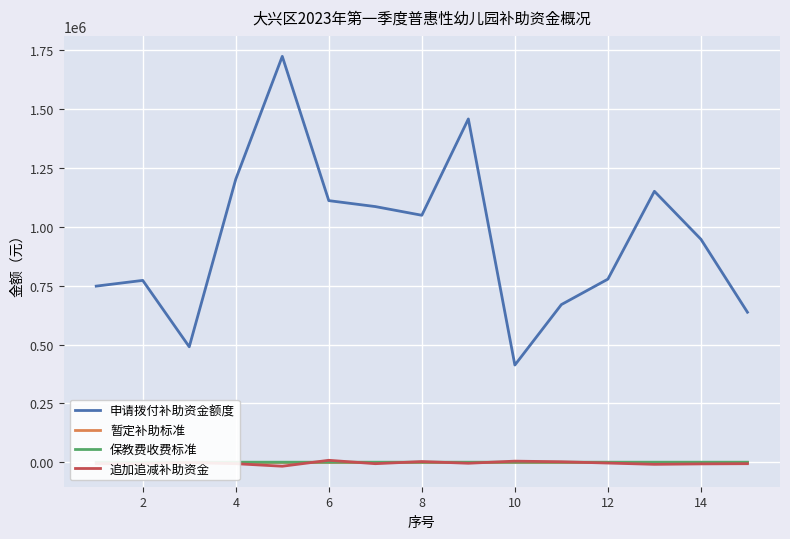

Which series has the largest range (max minus min)?

申请拨付补助资金额度